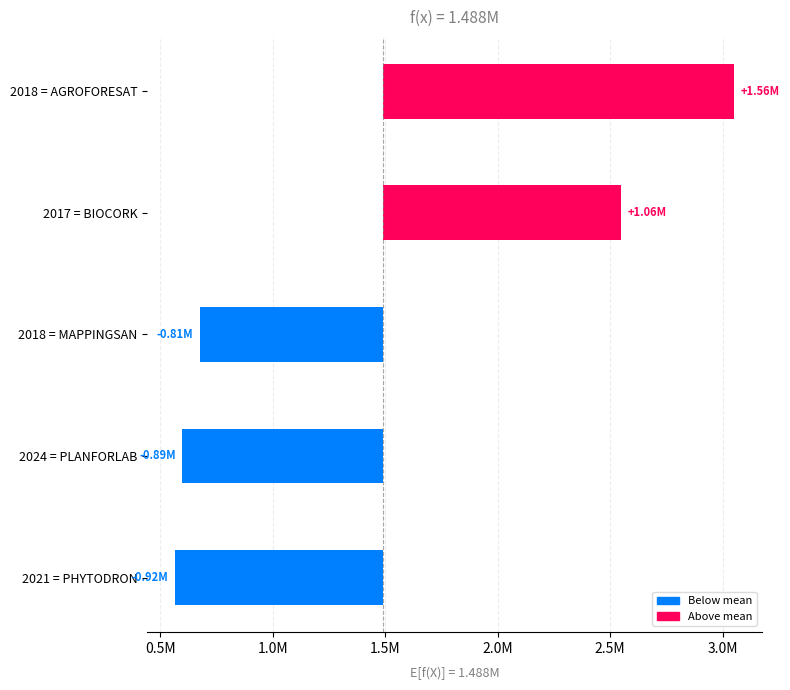

How many values exceed -811042?

2